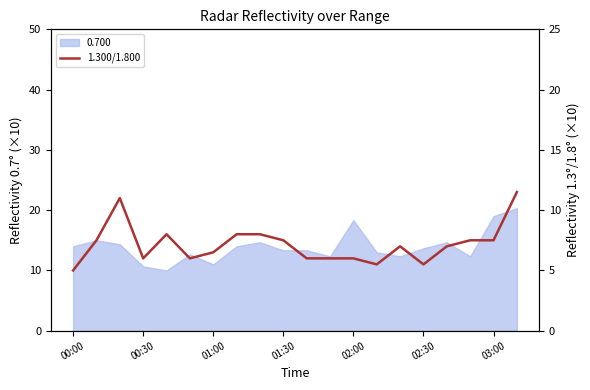

What position from the left is 01:30?

10